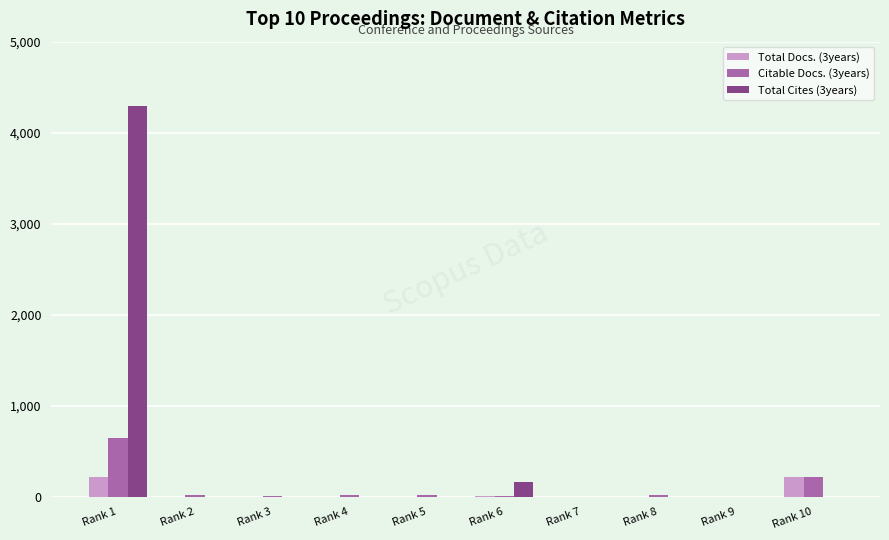

Which label corresponds to the largest value in the chart?

Rank 1